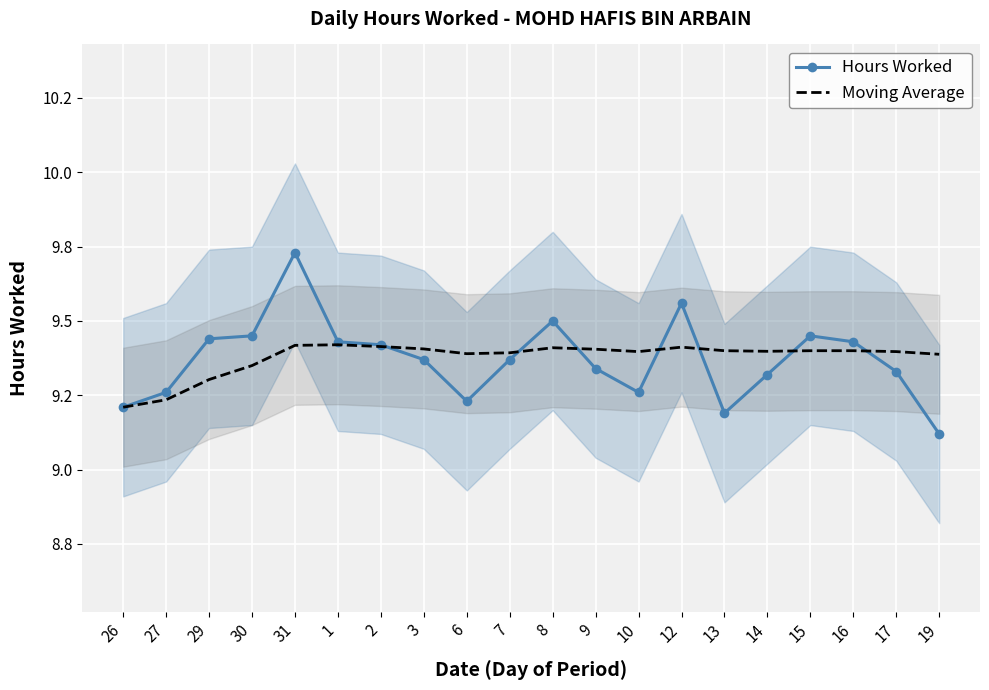

What is the sum of all Hours Worked values?

187.4